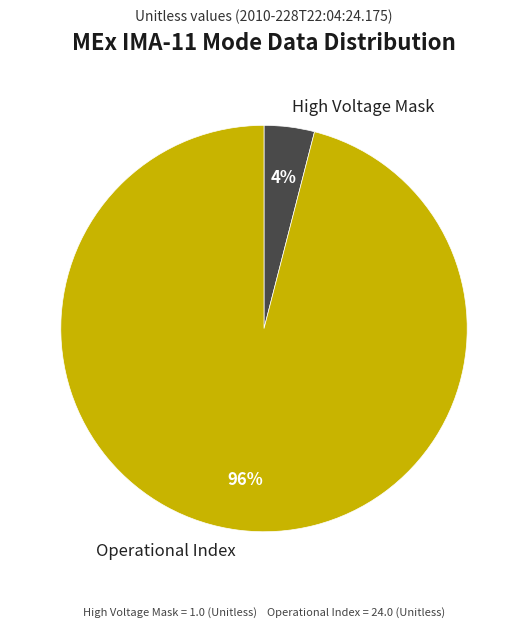

Which category has the smallest portion of the pie?

High Voltage Mask